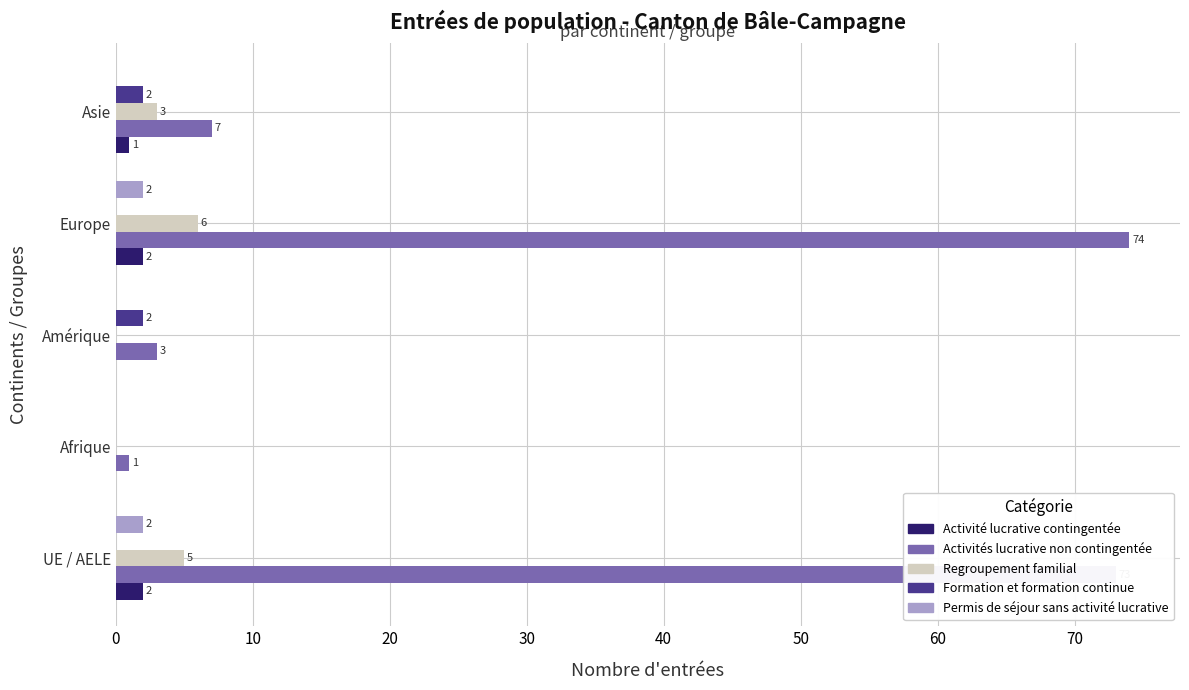

What is the maximum value shown in the chart?

74